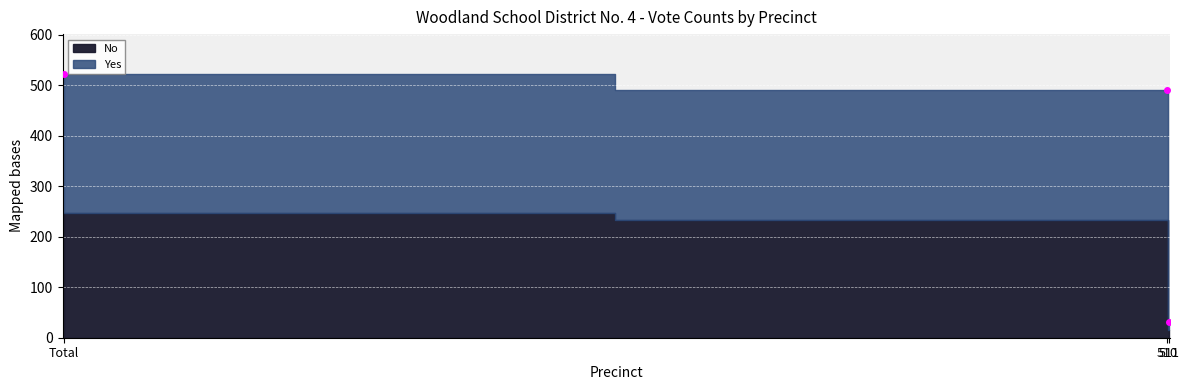

How many values in the No series are below 233?

1